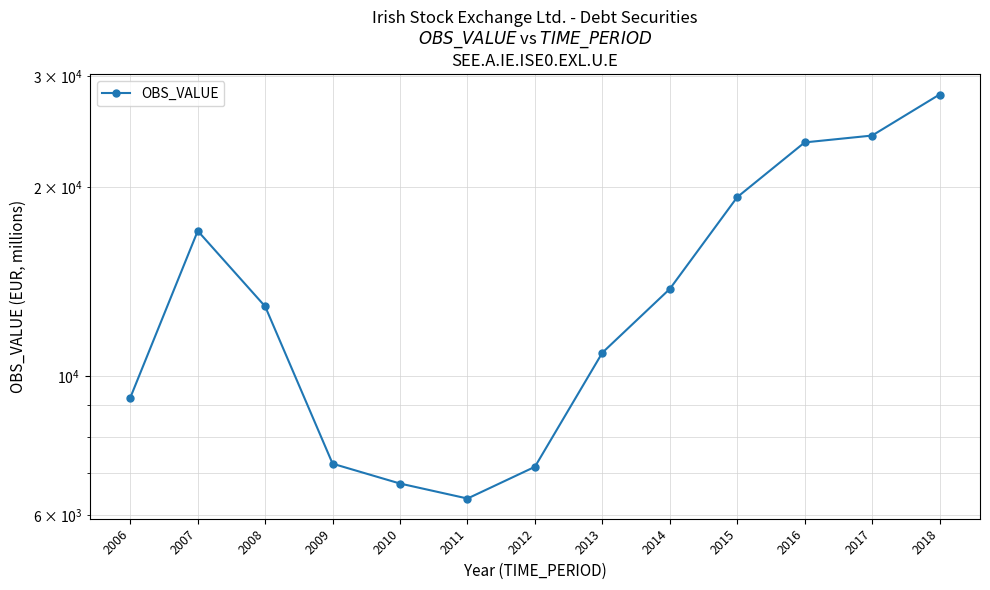

What is the difference between the values at 2010 and 2012?

427.3